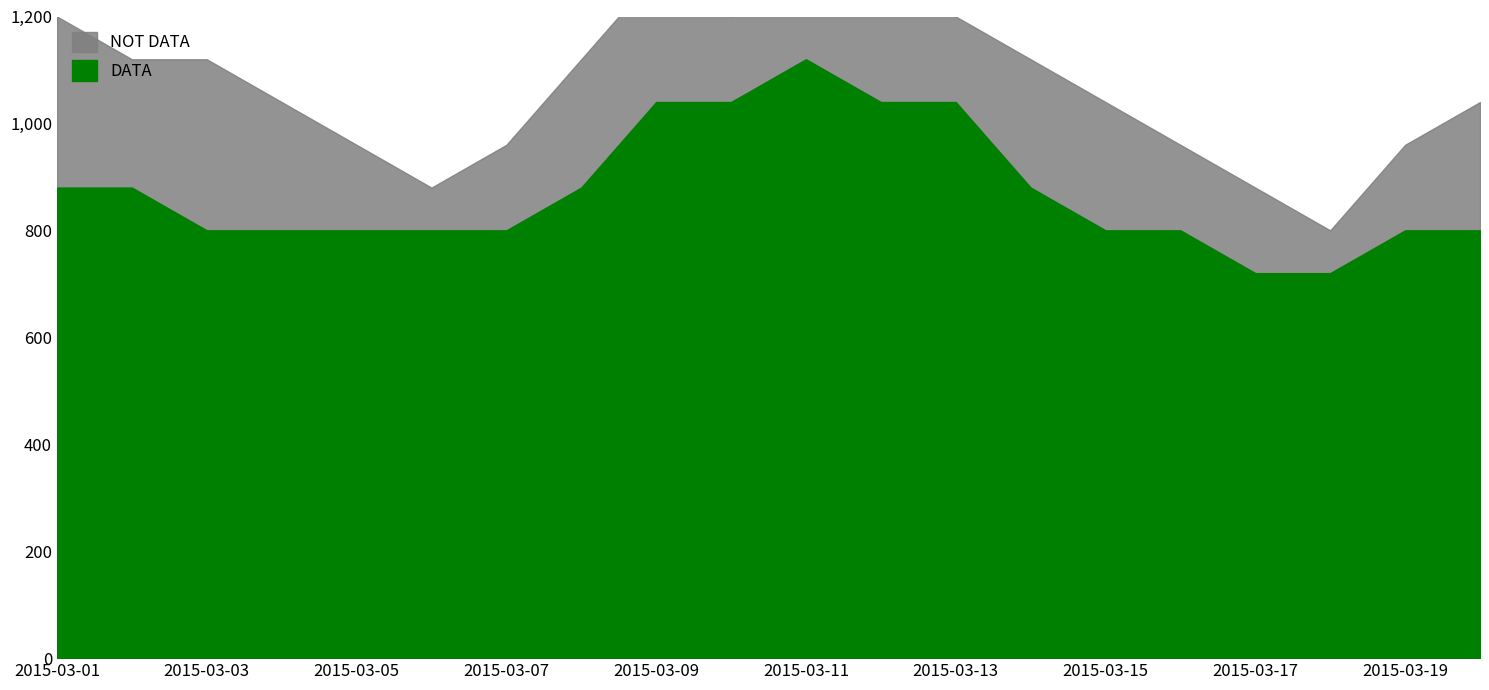

The press series shows 1040 at 2015-03-12. True or false?

True